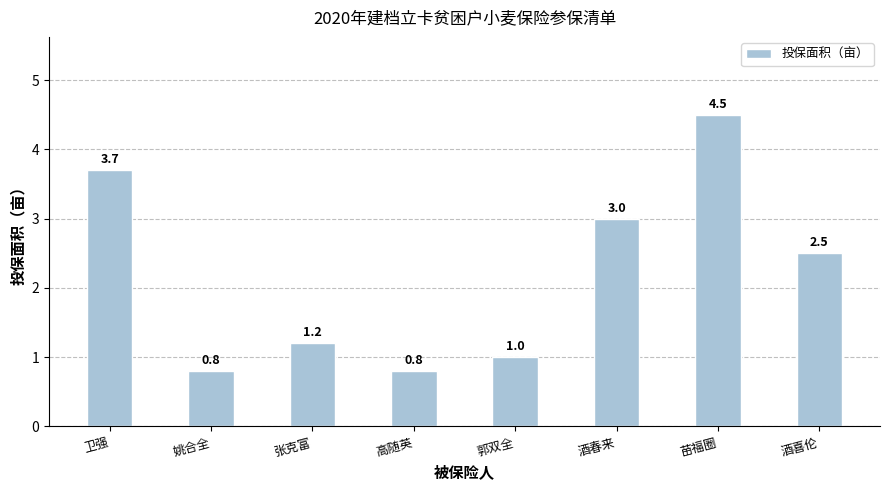

Reading right to left, transcribe all the data shown in this chart.

酒喜伦=2.5	苗福圈=4.5	酒春来=3.0	郭双全=1.0	高随英=0.8	张克富=1.2	姚合全=0.8	卫强=3.7